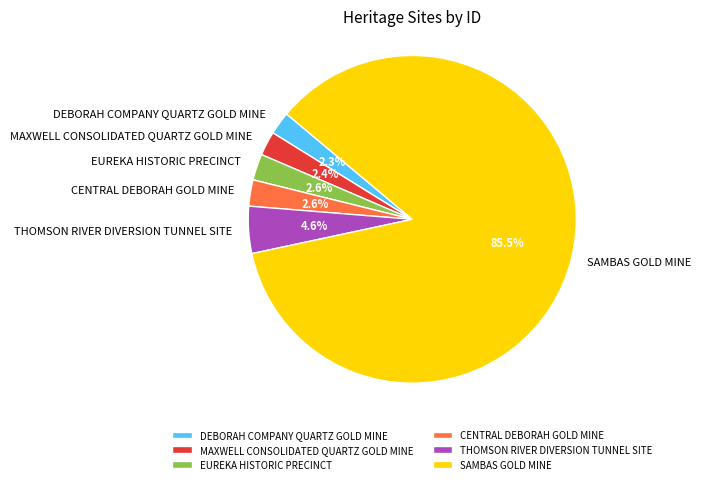

Which category has the biggest portion of the pie?

SAMBAS GOLD MINE